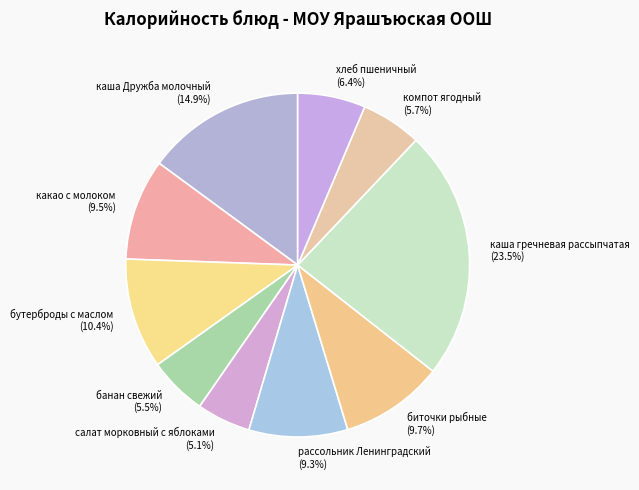

How many slices are in this pie chart?

10